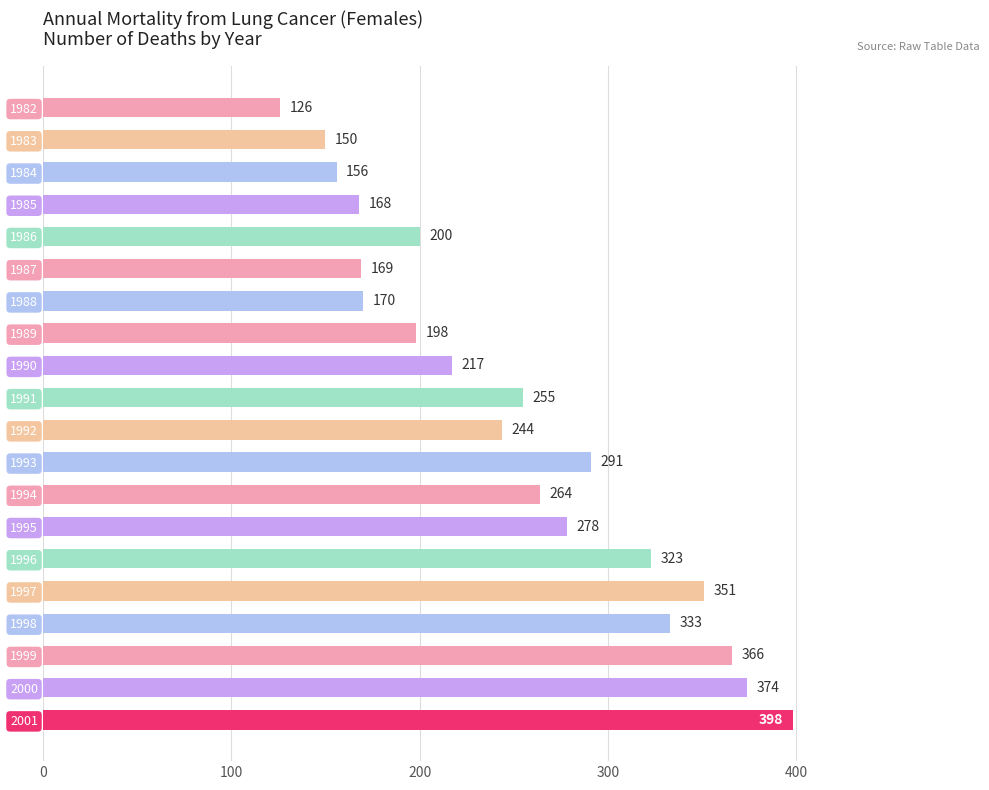

What is the difference between the maximum and minimum values?

272